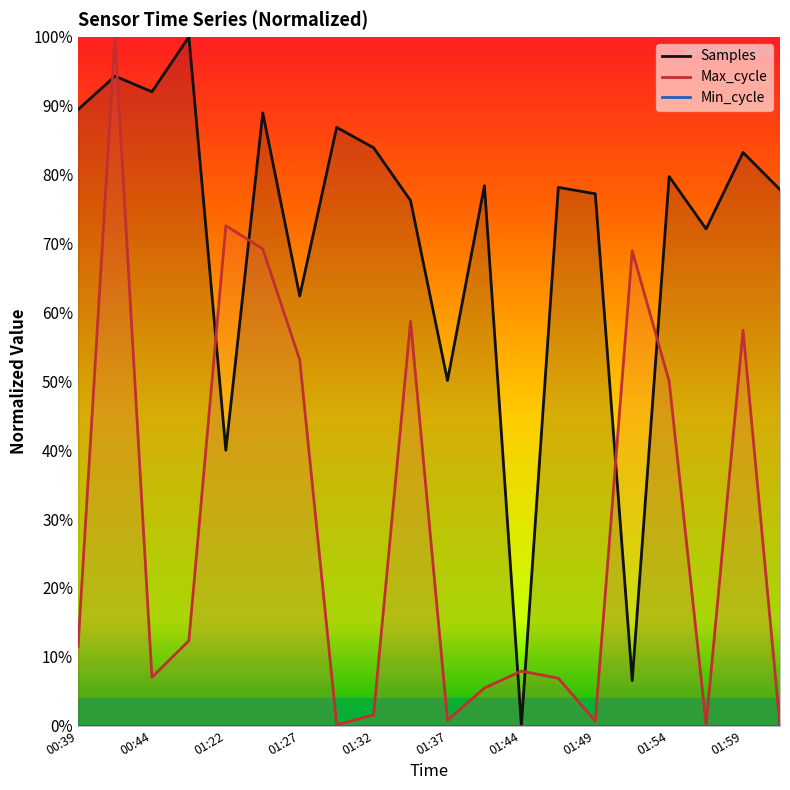

What is the difference between the maximum and minimum values in the Samples series?

100.0